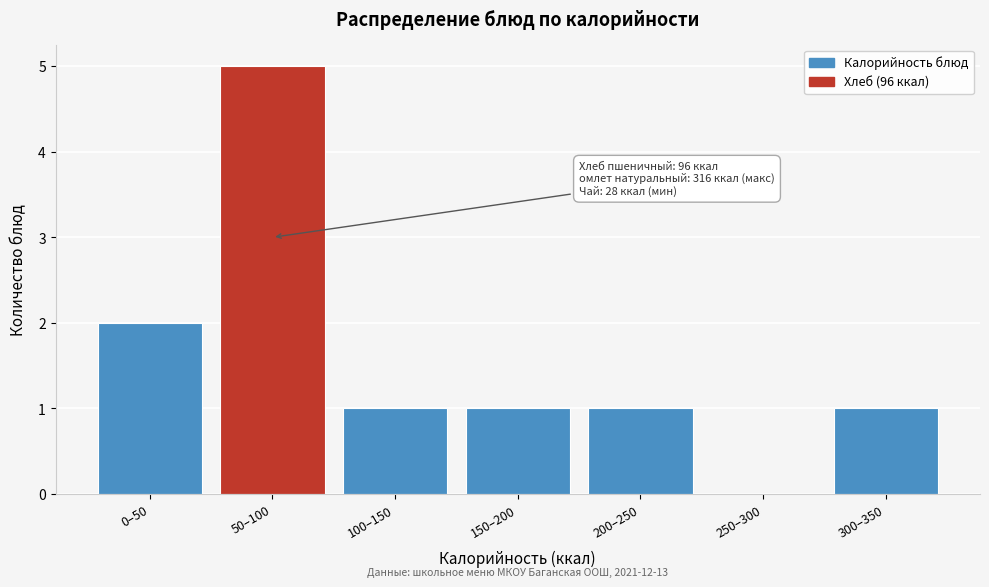

Reading left to right, extract all data points from this chart.

0–50=2	50–100=5	100–150=1	150–200=1	200–250=1	250–300=0	300–350=1